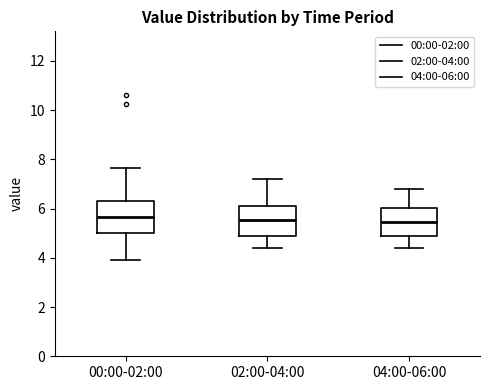

Reading left to right, read every box against the y-axis: the position of its median line, the range the box covers, and the ends of its whiskers. The values are not printed on the chart, so give them approximately, as read against the axis.

00:00-02:00: median 5.6, box 5.0 to 6.4, whiskers 4.0 to 7.6
02:00-04:00: median 5.6, box 5.0 to 6.2, whiskers 4.4 to 7.2
04:00-06:00: median 5.4, box 5.0 to 6.0, whiskers 4.4 to 6.8